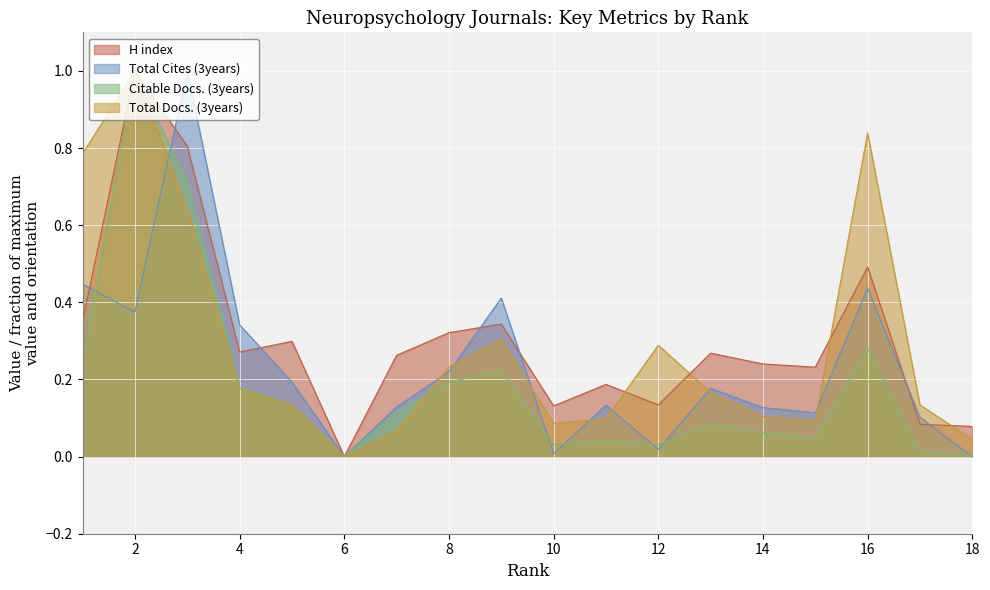

Which series ends up on top after the final intersection of H index and Total Docs. (3years)?

H index